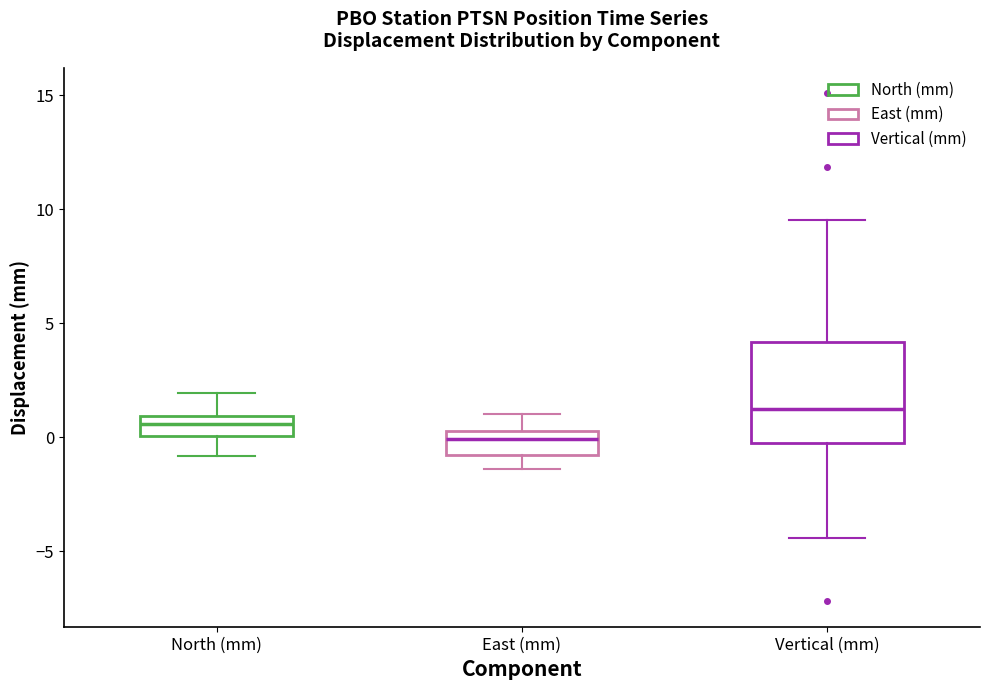

Reading left to right, read every box against the y-axis: the position of its median line, the range the box covers, and the ends of its whiskers. The values are not printed on the chart, so give them approximately, as read against the axis.

North (mm): median 0.5, box 0.0 to 1.0, whiskers -1.0 to 2.0
East (mm): median 0.0, box -1.0 to 0.5, whiskers -1.5 to 1.0
Vertical (mm): median 1.0, box -0.5 to 4.0, whiskers -4.5 to 9.5